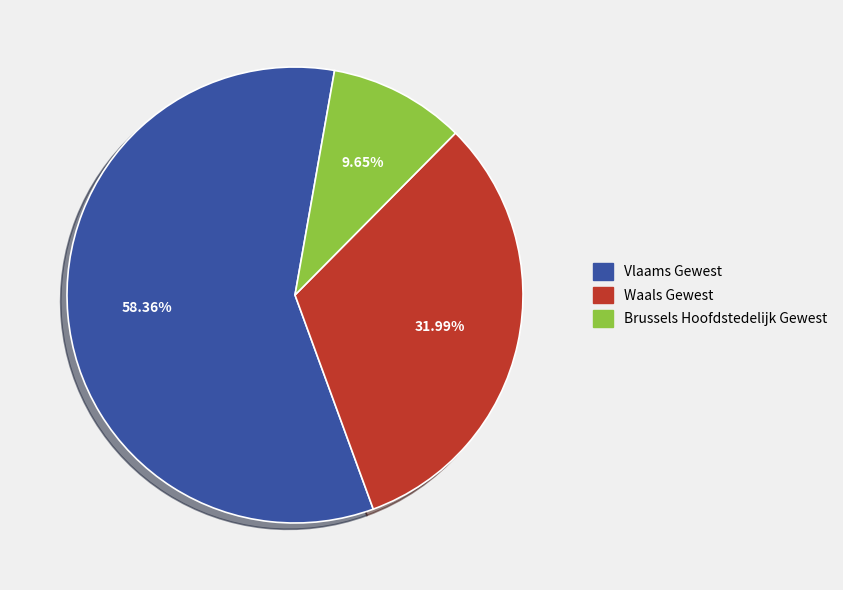

Is Brussels Hoofdstedelijk Gewest the majority of the pie?

No